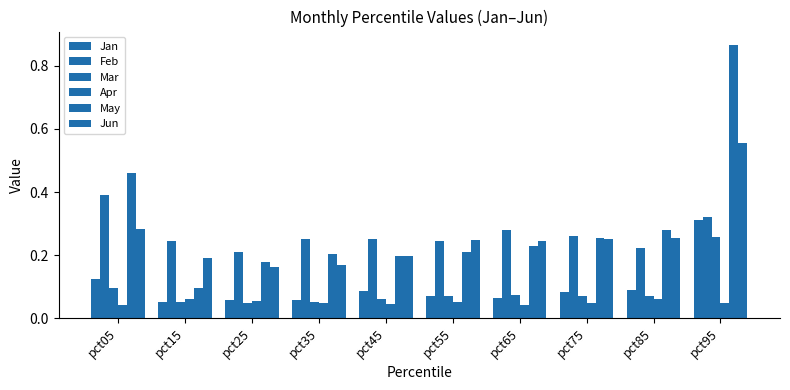

What is the value of the Mar bar at the 6th from the left?

0.1